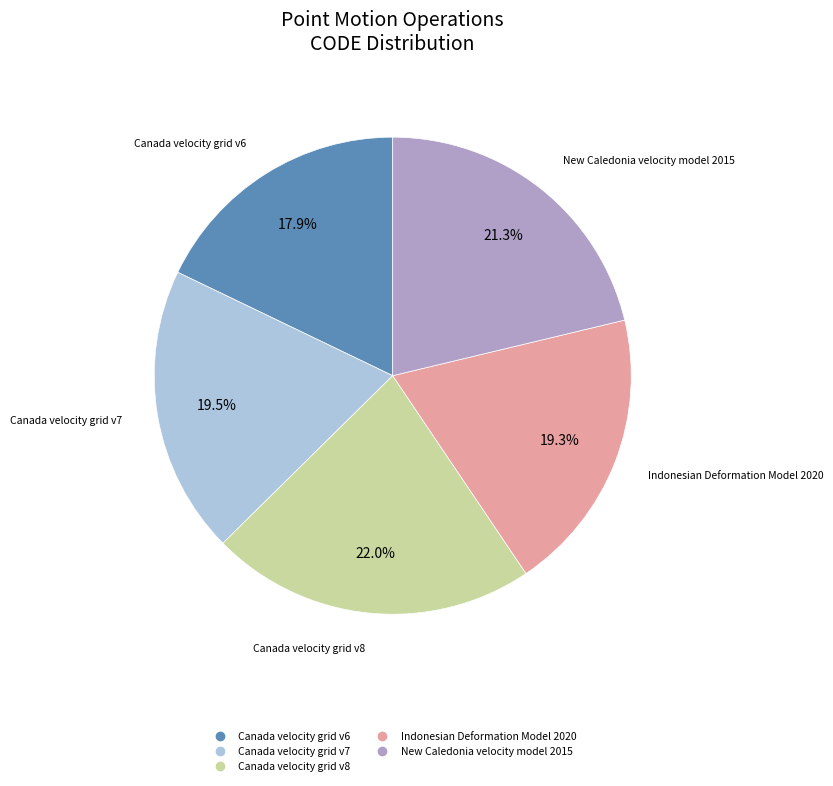

To the nearest percent, what is the difference between the Canada velocity grid v8 and Canada velocity grid v6 slice percentages?

4%